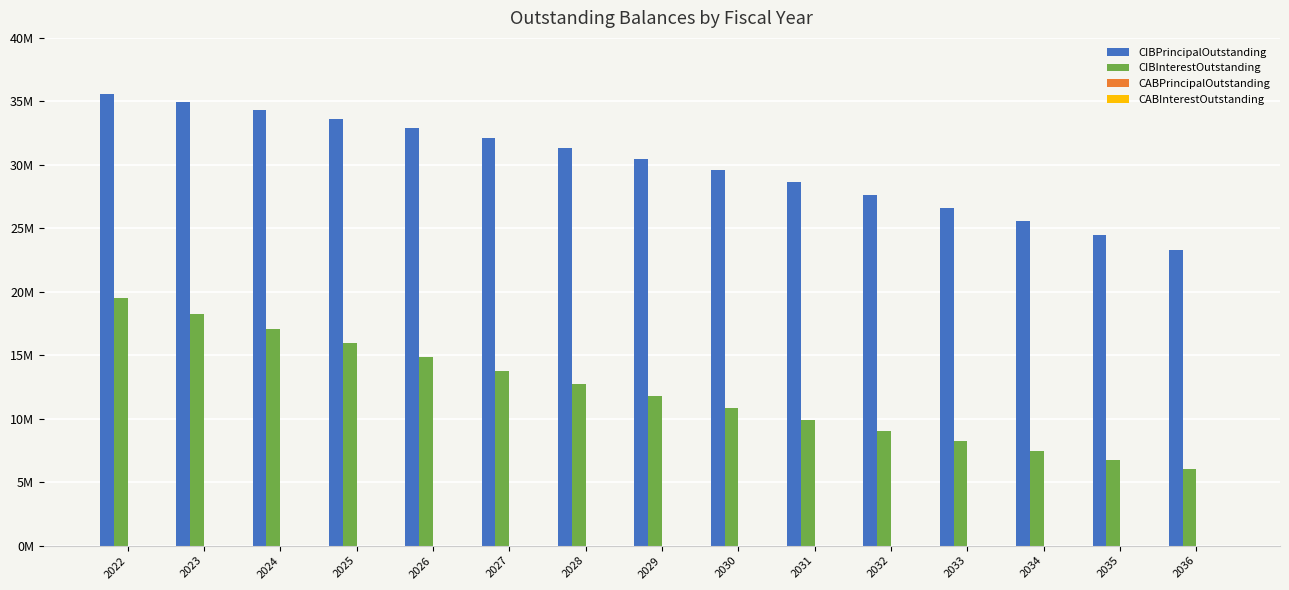

What is the spread (max minus min) of values at 2030?

29560000